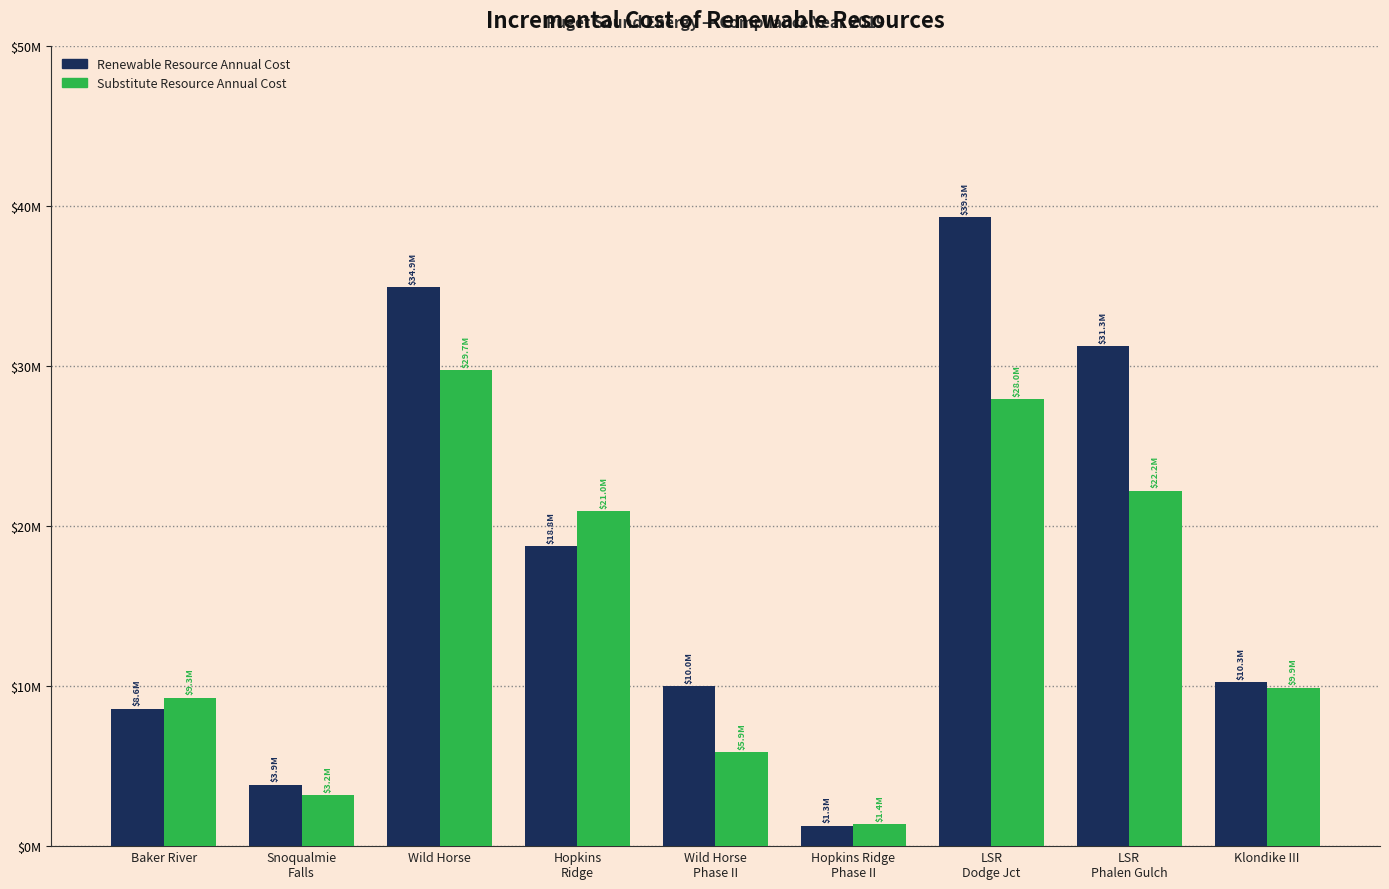

Are the bars horizontal?

No